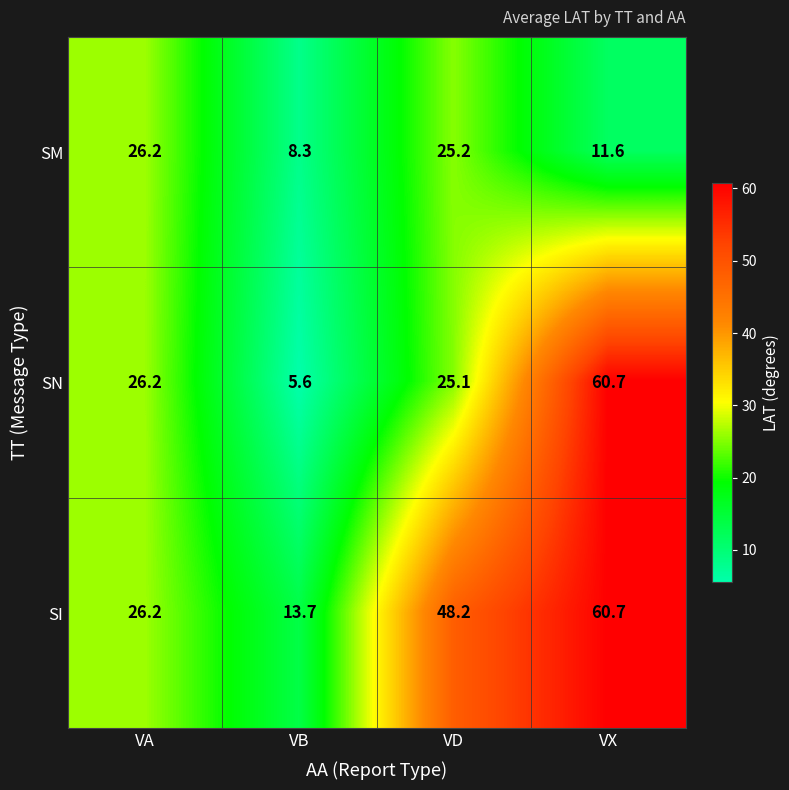

The value of SI at VA is 40.8. True or false?

False